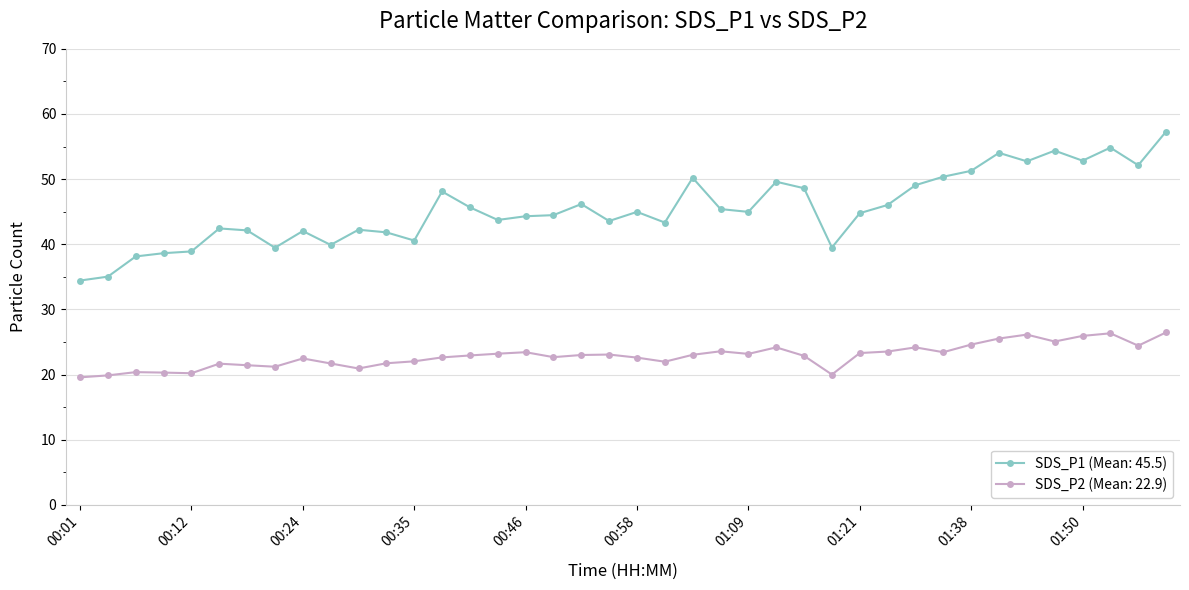

List the series in order of their overall mean, highest first.

SDS_P1 (Mean: 45.5), SDS_P2 (Mean: 22.9)